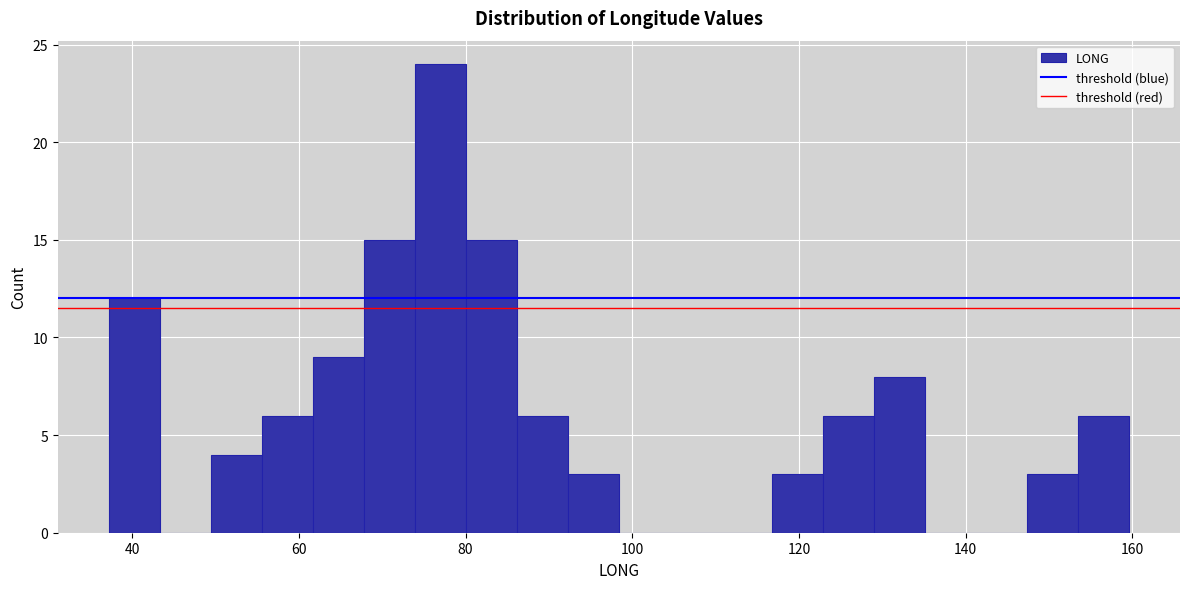

Read against the x-axis, roughly where is the centre of the tallest bar?

76